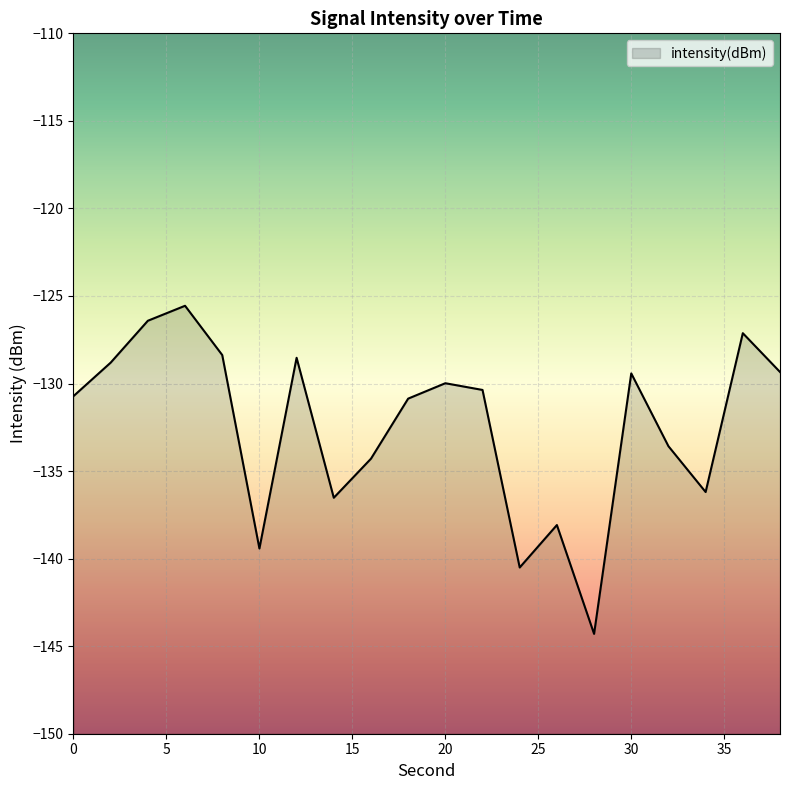

Count the number of data series in this chart.

1